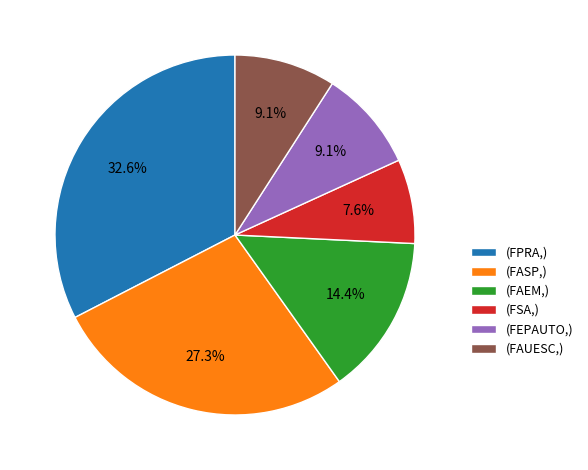

Which slice is the largest?

(FPRA,)